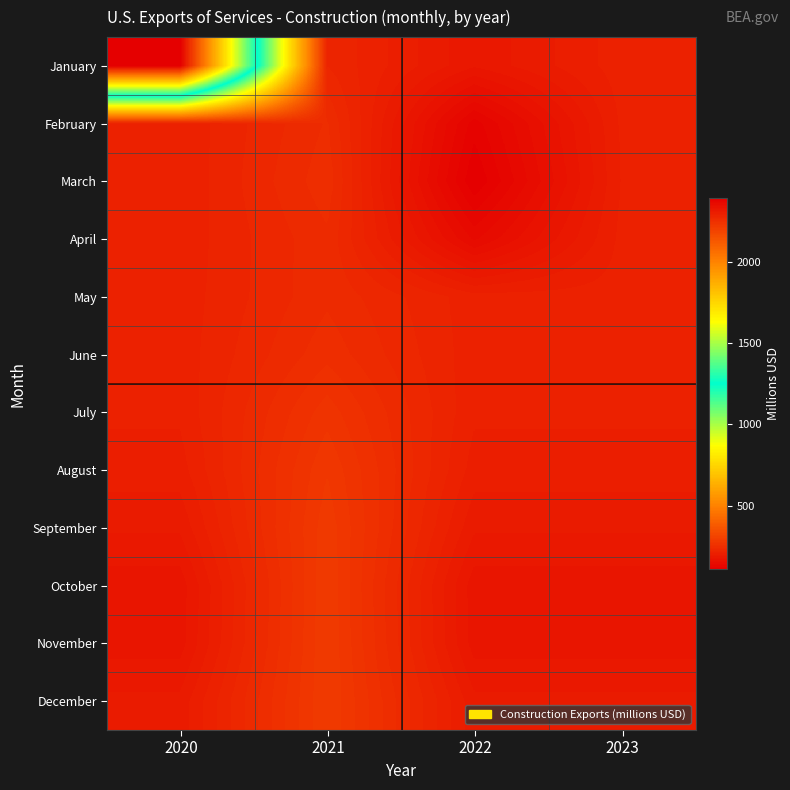

At 2022, list the series in order from smallest to largest.

March, February, April, October, November, January, September, December, August, July, May, June